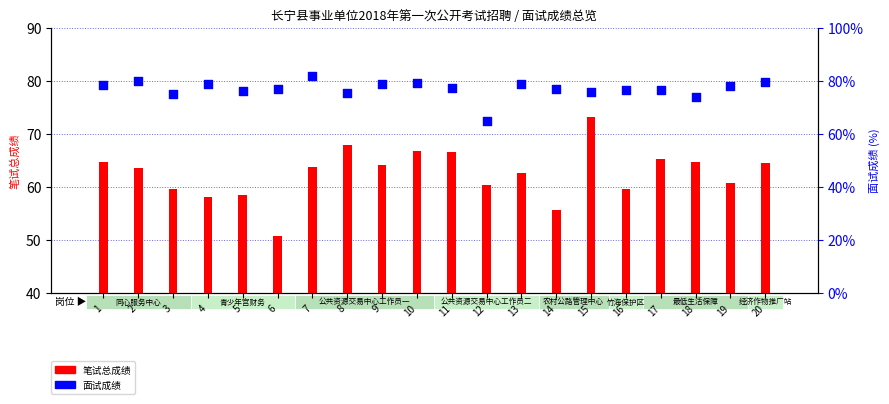

At how many categories does at least one series exceed 67?

19